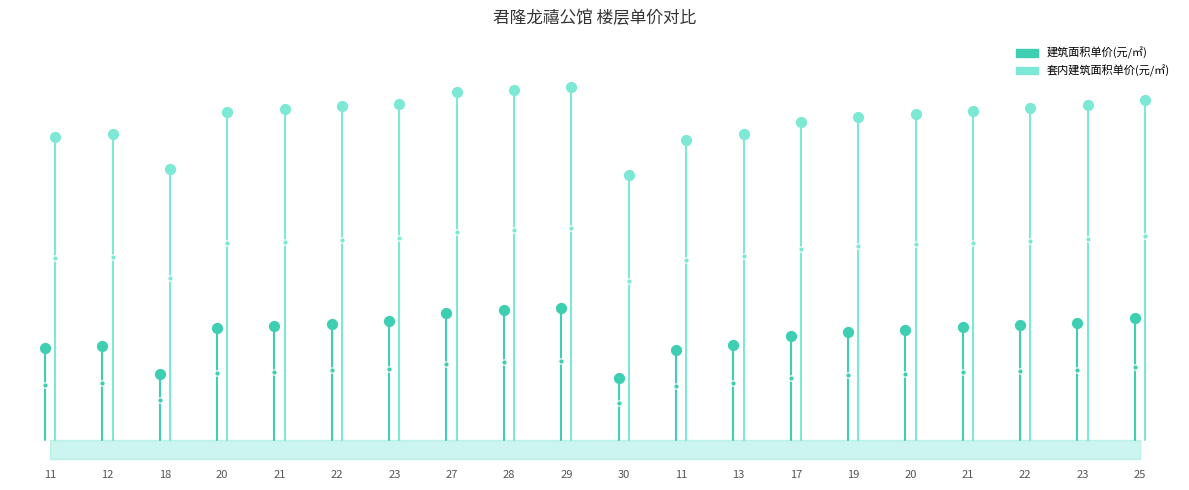

Which series reaches the maximum Y coordinate?

套内建筑面积单价(元/㎡)